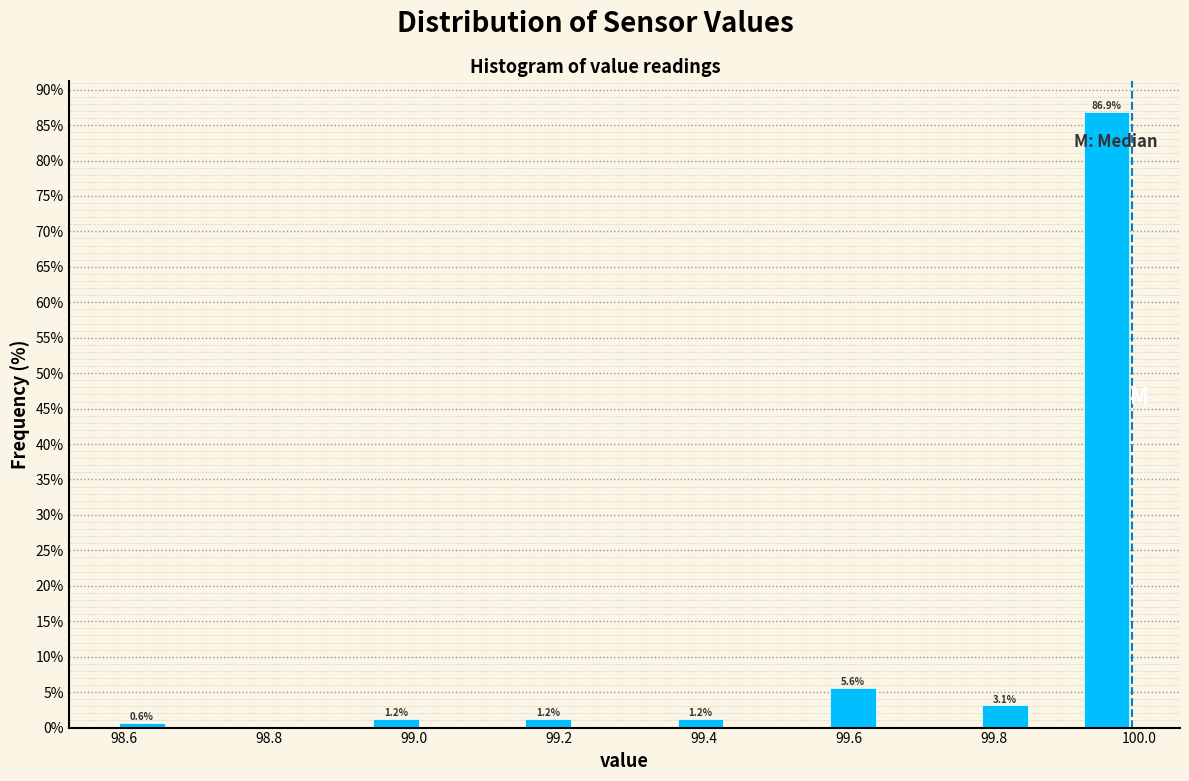

Around what value on the x-axis is the tallest bar? Give the approximate position of its centre, as read against the axis.

99.96